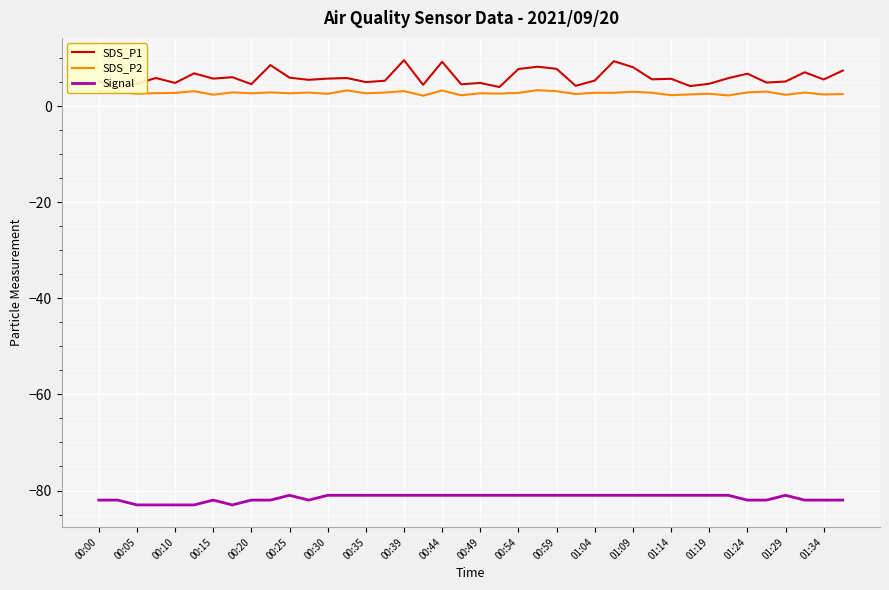

What is the sum of the SDS_P2 values at 00:35 and 00:00?

5.8